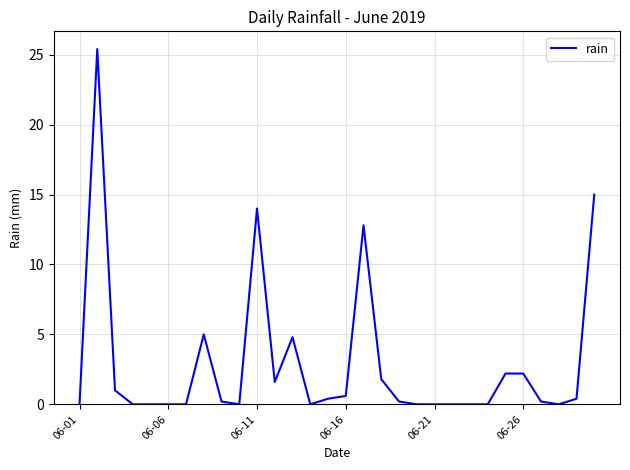

What is the greatest value displayed?

25.4